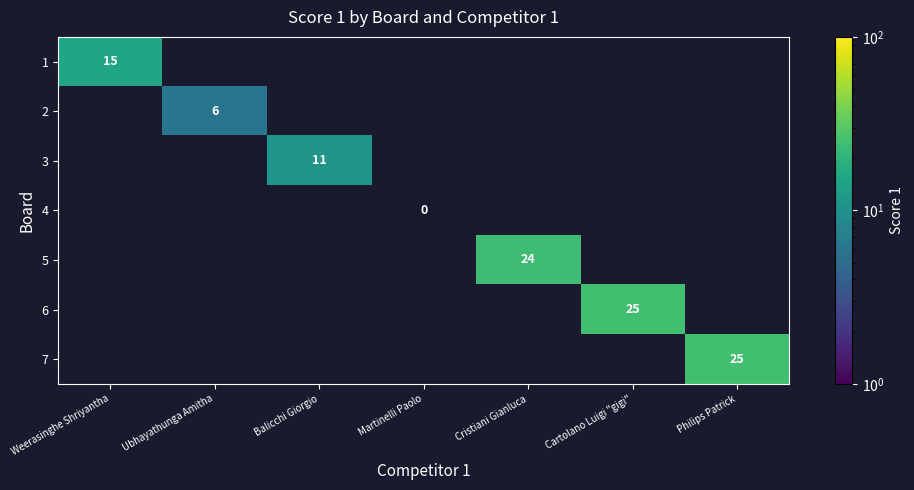

The value of 2 at Ubhayathunga Amitha is 4. True or false?

False